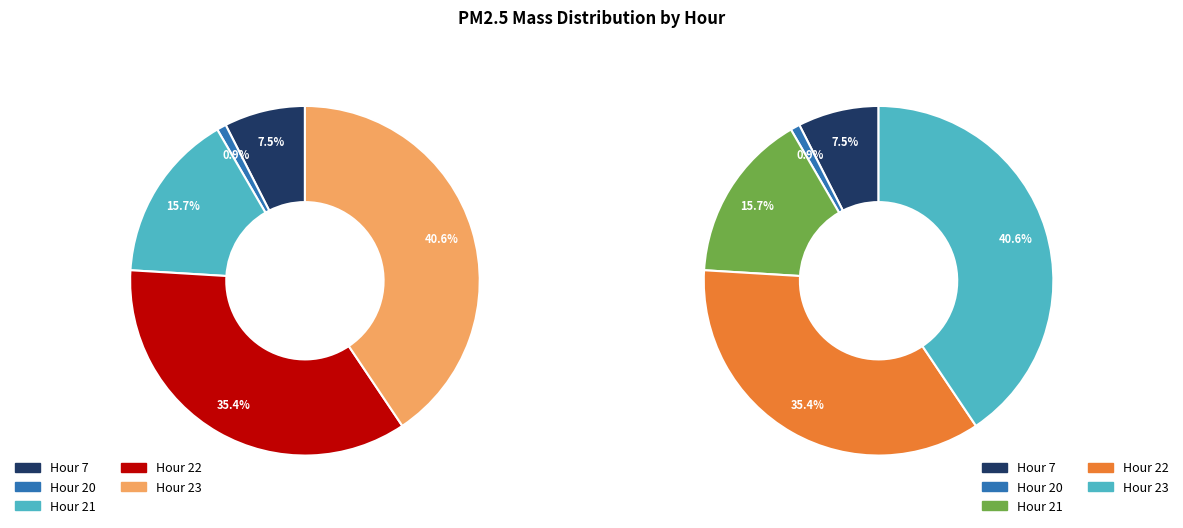

Does Hour 7 account for over 50% of the chart?

No